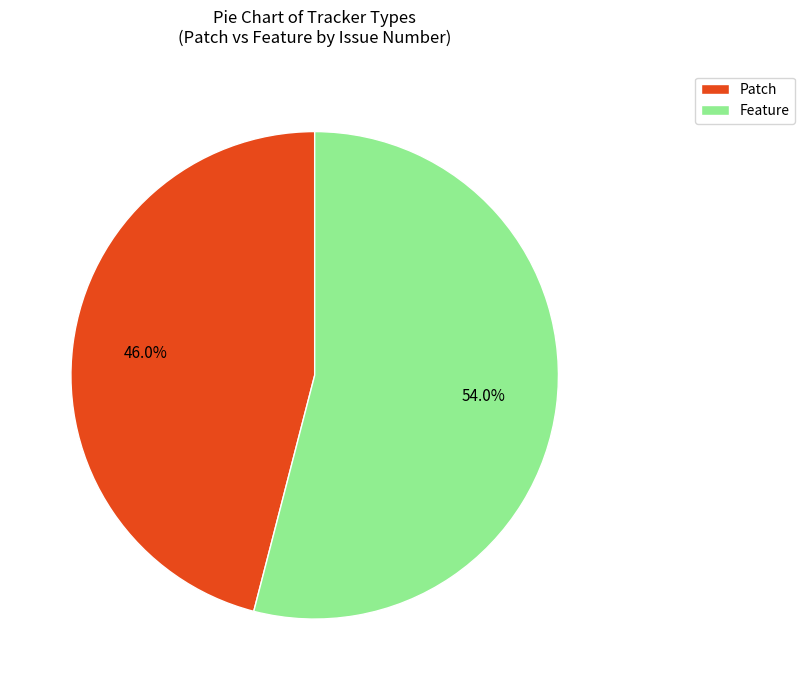

What percentage is the Feature slice, to the nearest percent?

54%